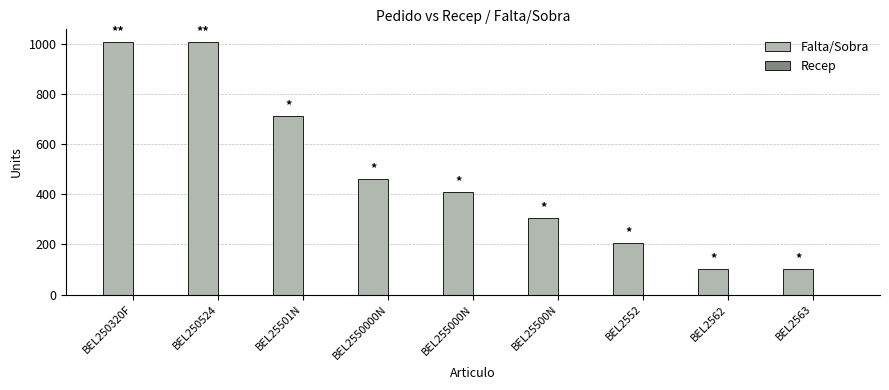

What is the average value?

479